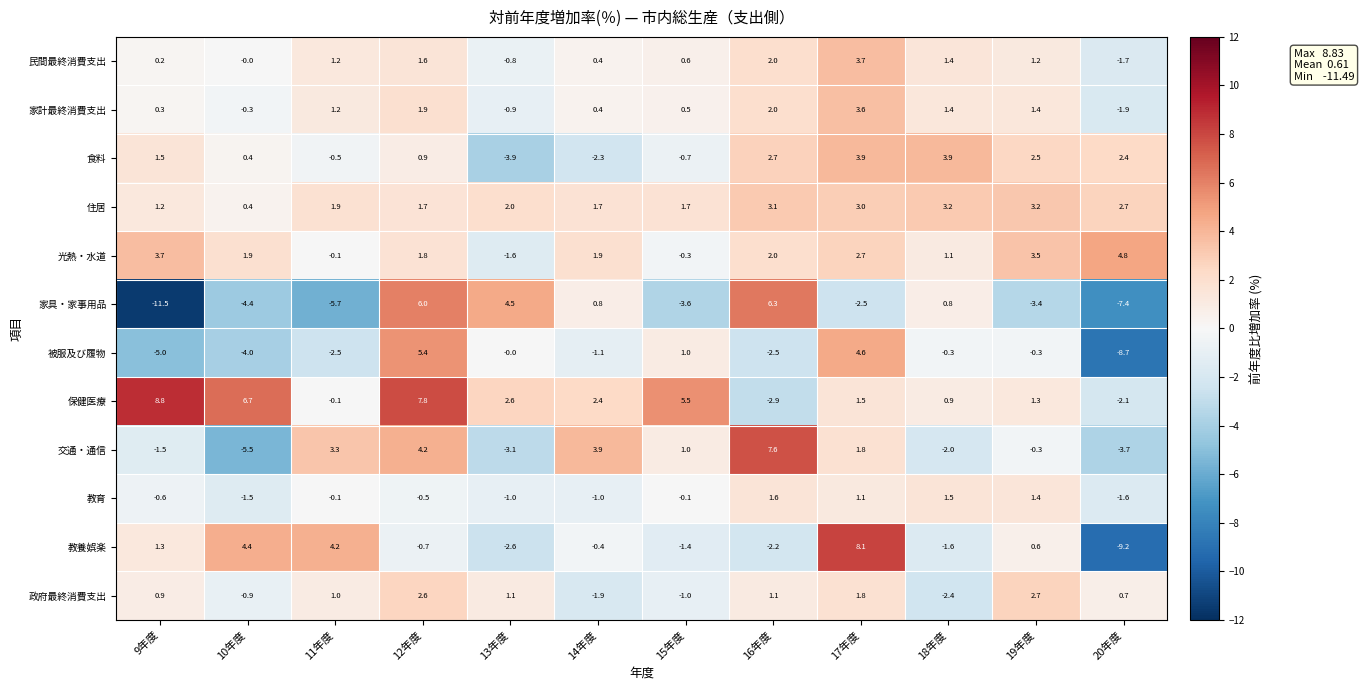

True or false: 家具・家事用品 has a value of 8.0 at 12年度.

False